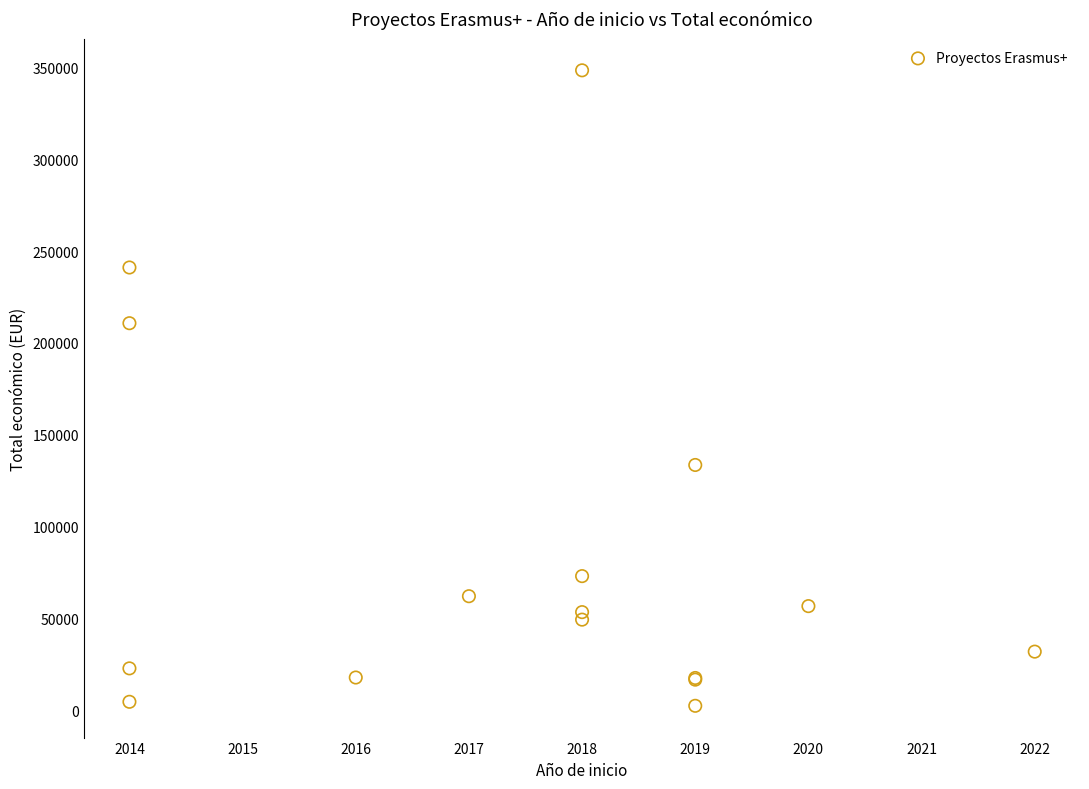

What Y value in the scatter plot is closest to 175500?

210755